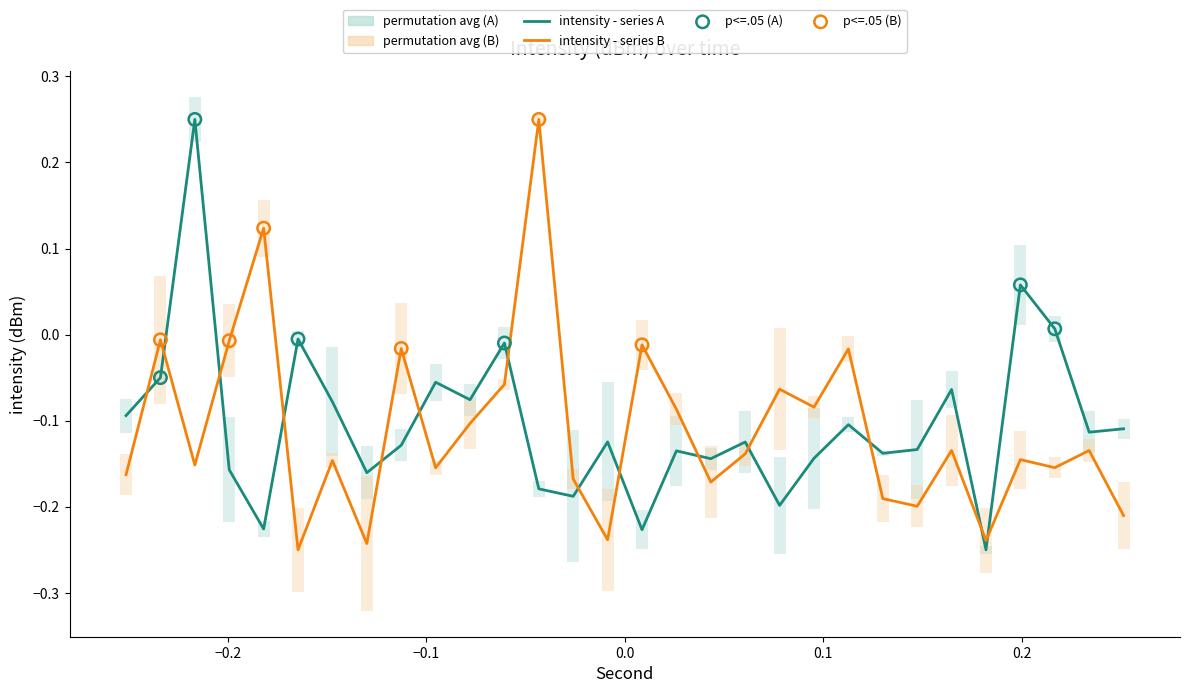

At how many categories does at least one series exceed 0?

5